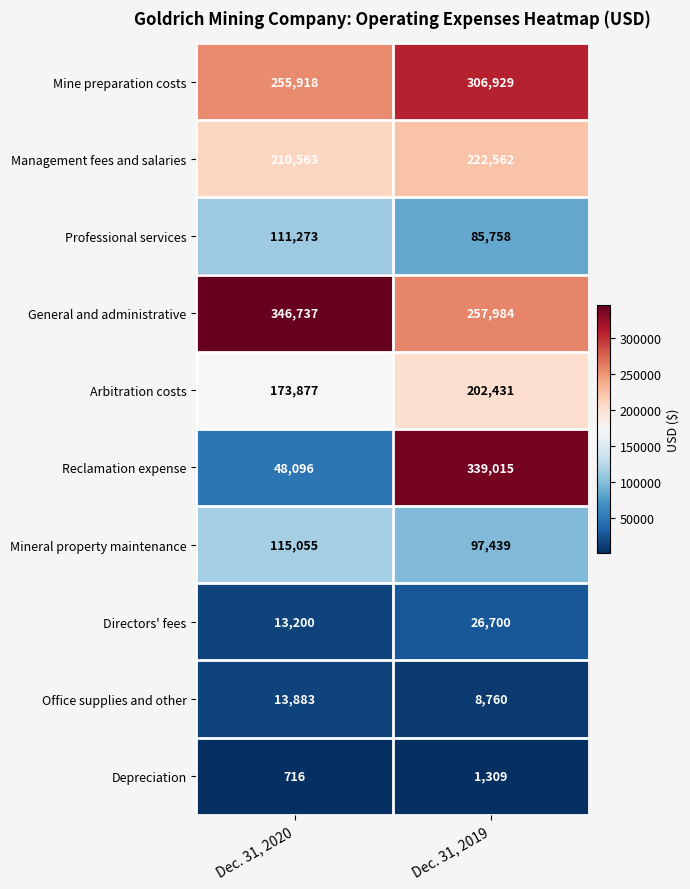

Count the number of categories in the chart.

2